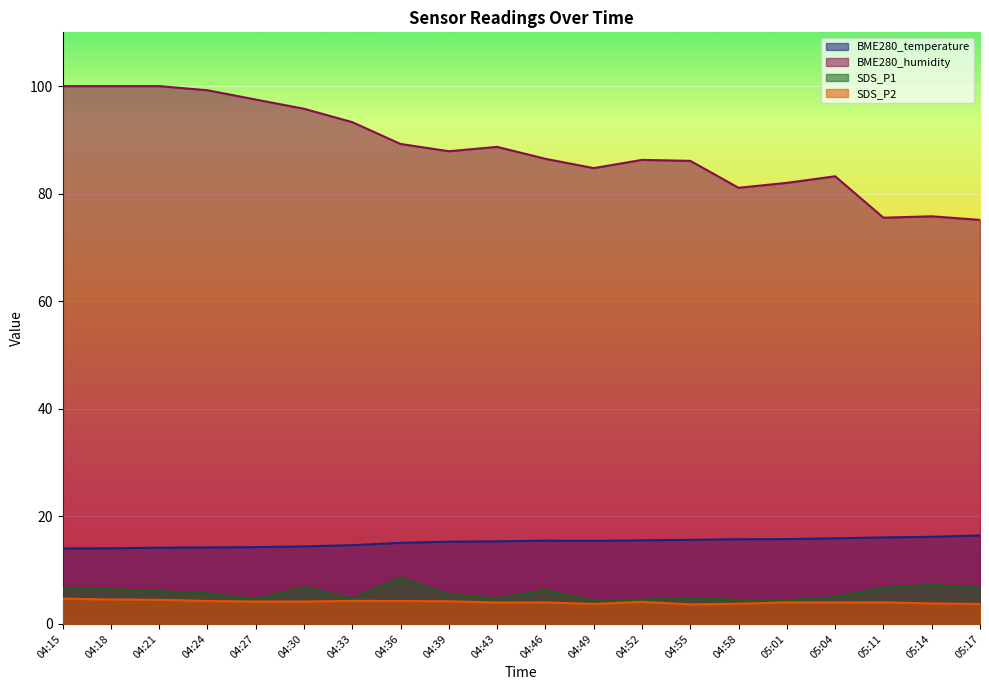

Reading left to right, list all the values displayed in this chart.

BME280_temperature: 04:15=14.0	04:18=14.1	04:21=14.2	04:24=14.2	04:27=14.3	04:30=14.4	04:33=14.6	04:36=15.1	04:39=15.3	04:43=15.3	04:46=15.5	04:49=15.4	04:52=15.5	04:55=15.6	04:58=15.7	05:01=15.8	05:04=15.9	05:11=16.1	05:14=16.2	05:17=16.4
BME280_humidity: 04:15=100.0	04:18=100.0	04:21=100.0	04:24=99.2	04:27=97.5	04:30=95.8	04:33=93.3	04:36=89.2	04:39=87.9	04:43=88.7	04:46=86.5	04:49=84.8	04:52=86.3	04:55=86.1	04:58=81.1	05:01=82.0	05:04=83.2	05:11=75.5	05:14=75.8	05:17=75.1
SDS_P1: 04:15=6.7	04:18=6.4	04:21=6.1	04:24=5.7	04:27=4.6	04:30=6.8	04:33=4.7	04:36=8.6	04:39=5.4	04:43=4.8	04:46=6.2	04:49=4.3	04:52=4.5	04:55=4.8	04:58=4.4	05:01=4.4	05:04=5.0	05:11=6.7	05:14=7.2	05:17=6.7
SDS_P2: 04:15=4.7	04:18=4.5	04:21=4.5	04:24=4.2	04:27=4.2	04:30=4.2	04:33=4.3	04:36=4.2	04:39=4.2	04:43=4.0	04:46=4.0	04:49=3.7	04:52=4.1	04:55=3.6	04:58=3.8	05:01=4.0	05:04=4.0	05:11=4.0	05:14=3.8	05:17=3.7